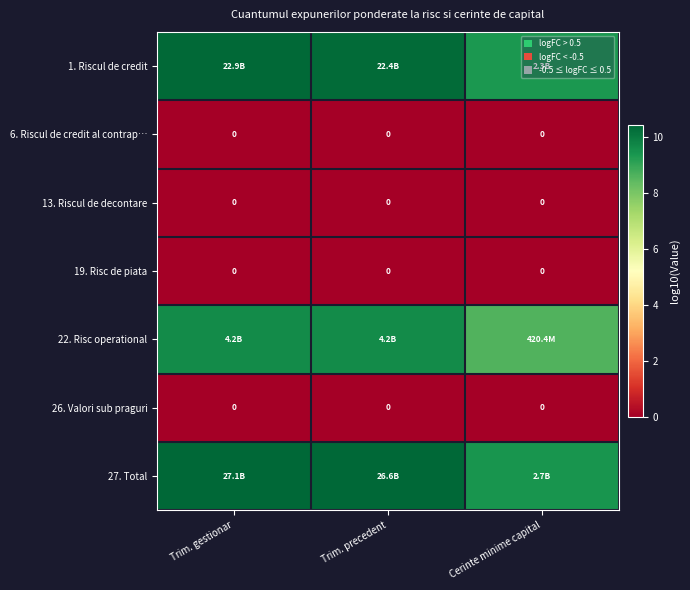

The 1. Riscul de credit series shows 4.1 at Trim. precedent. True or false?

False